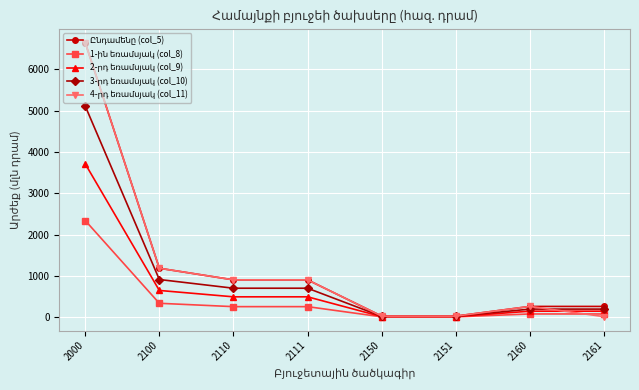

At which category is the sum across all series the highest?

2000